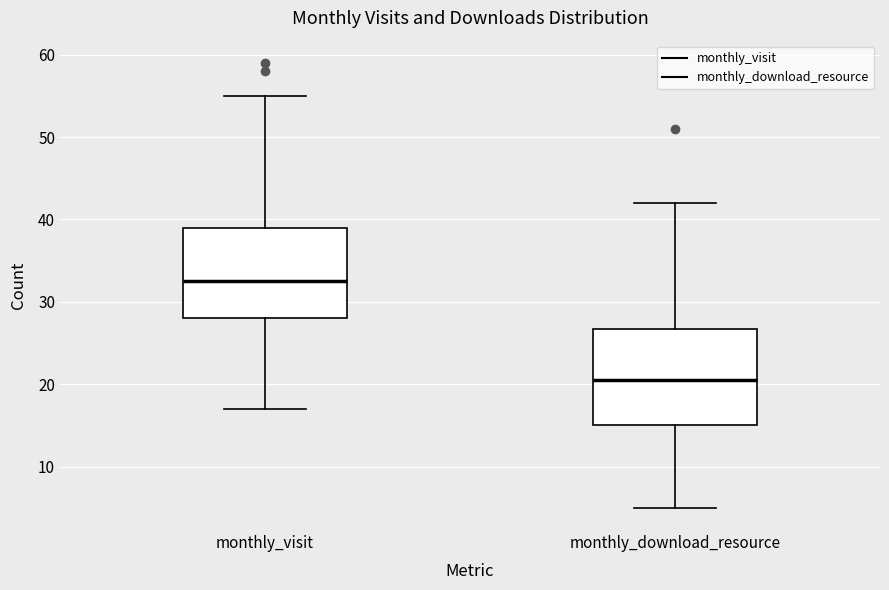

Which box's median line is the lowest?

monthly_download_resource